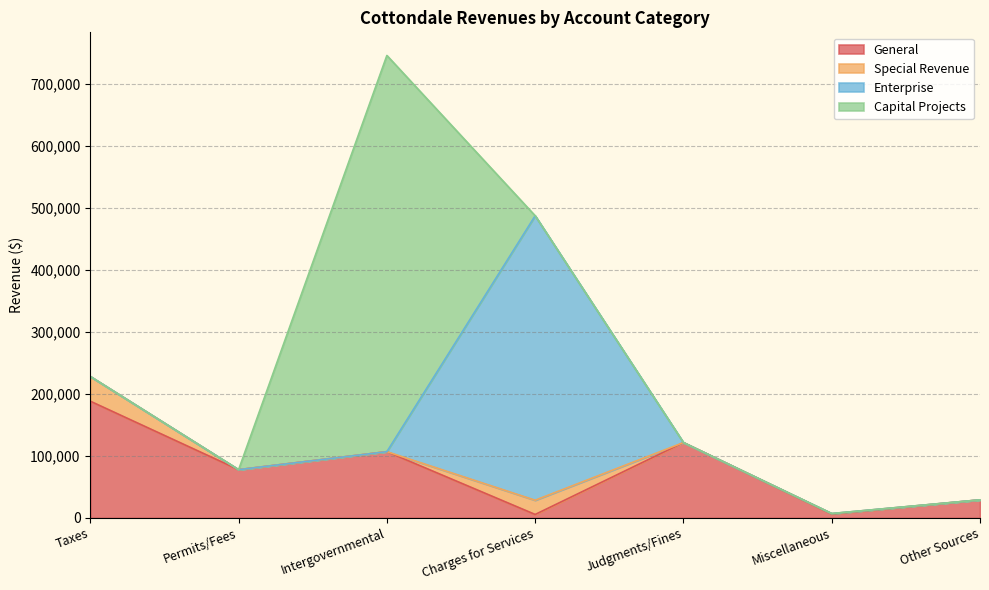

What is the difference between the second highest and second lowest values in the General series?

115208